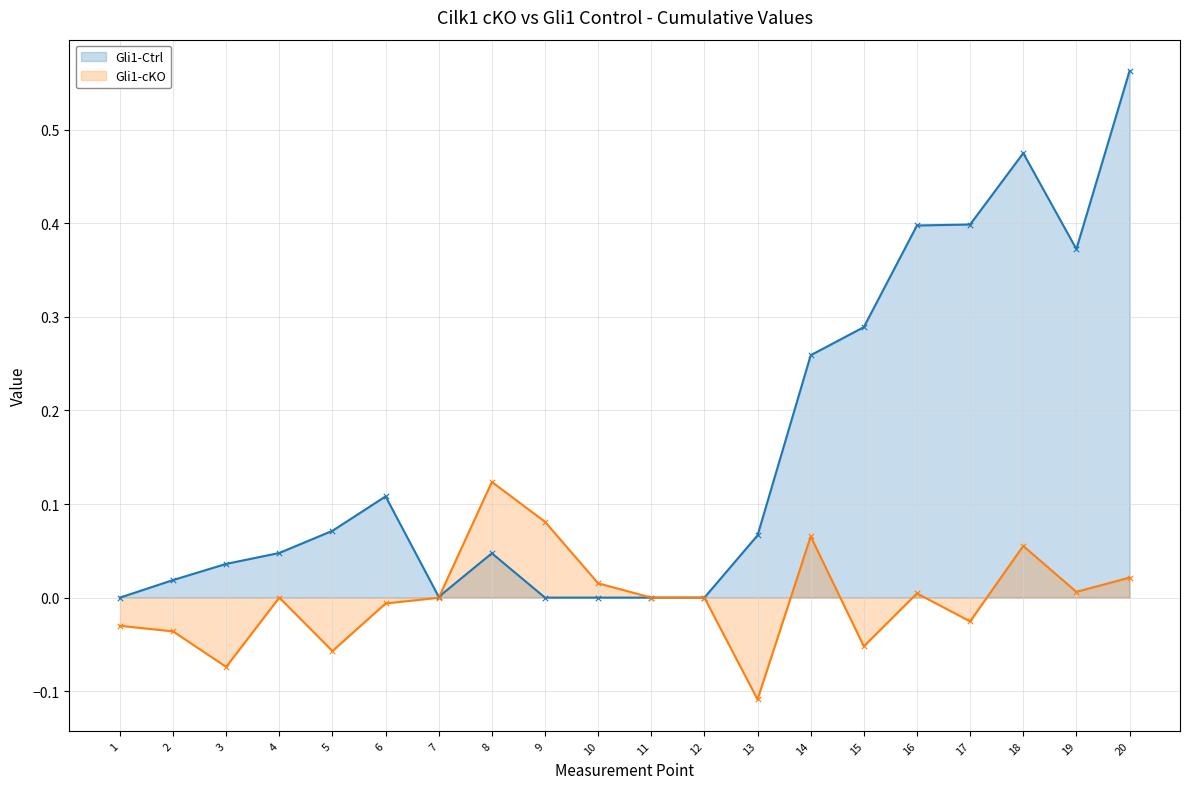

Which label corresponds to the largest value in the chart?

20